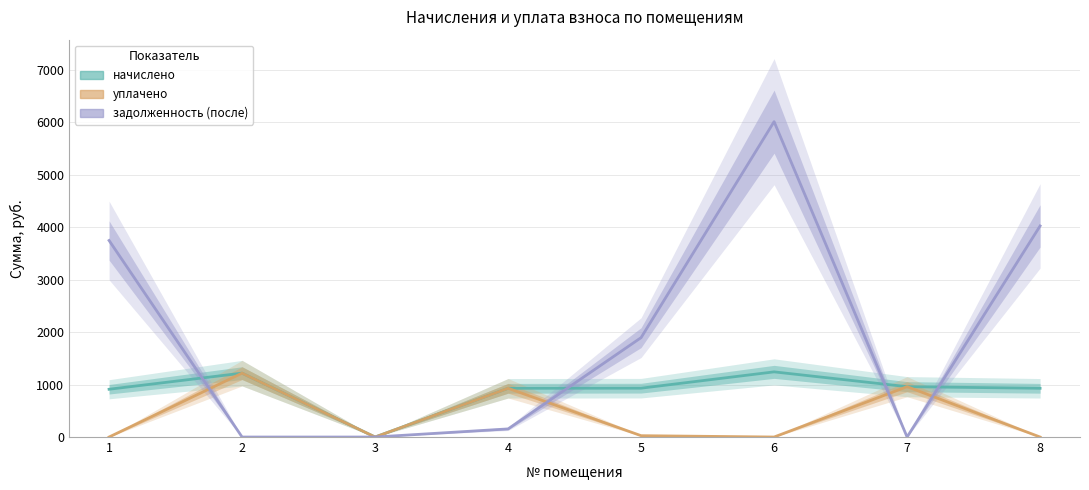

Reading left to right, what are all the values shown in this chart?

начислено: 910.5	1217.4	0.0	928.9	931.0	1241.9	959.6	928.9
уплачено: 0.0	1217.4	0.0	928.9	25.6	0.0	959.6	0.0
задолженность (после): 3745.5	0.0	0.0	154.8	1894.2	6010.0	0.0	4023.0